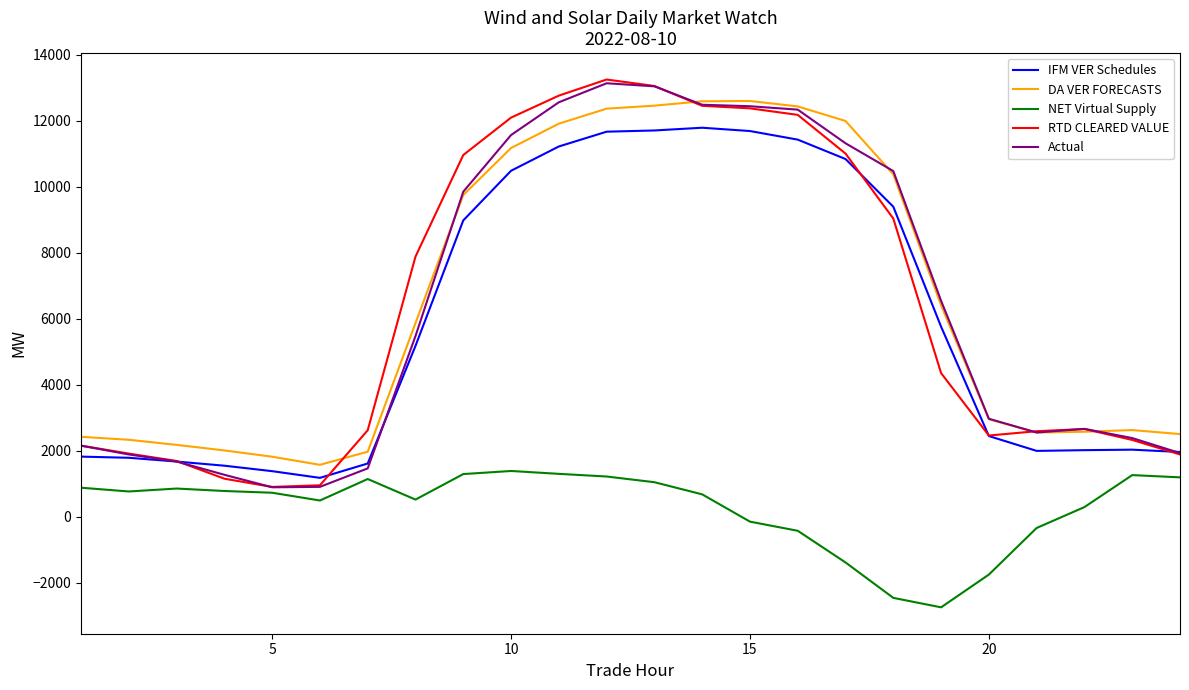

What is the maximum value shown in the chart?

13252.8